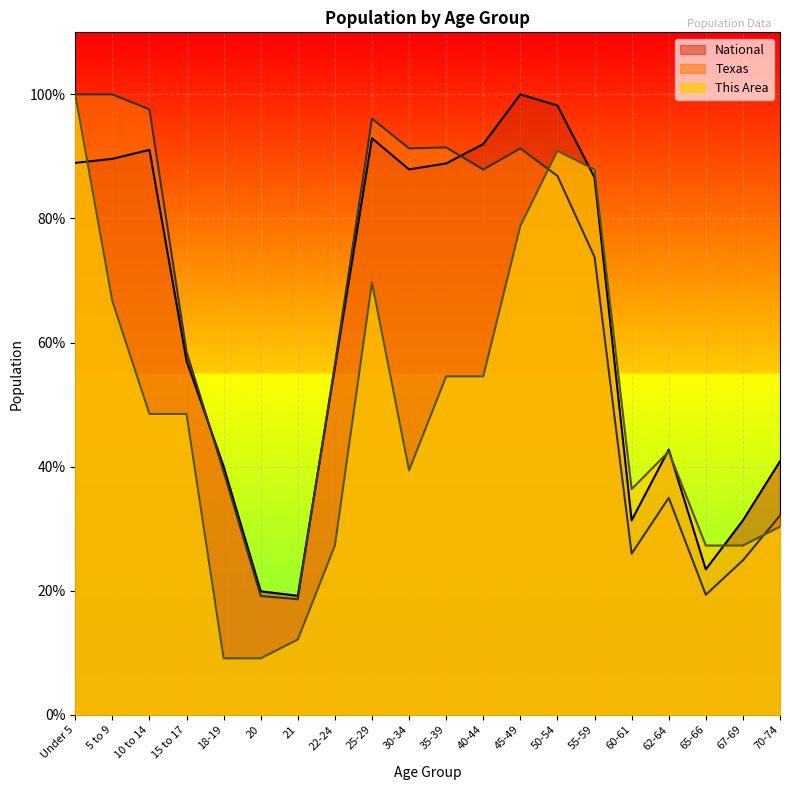

The Texas series shows 0.4 at 35-39. True or false?

False